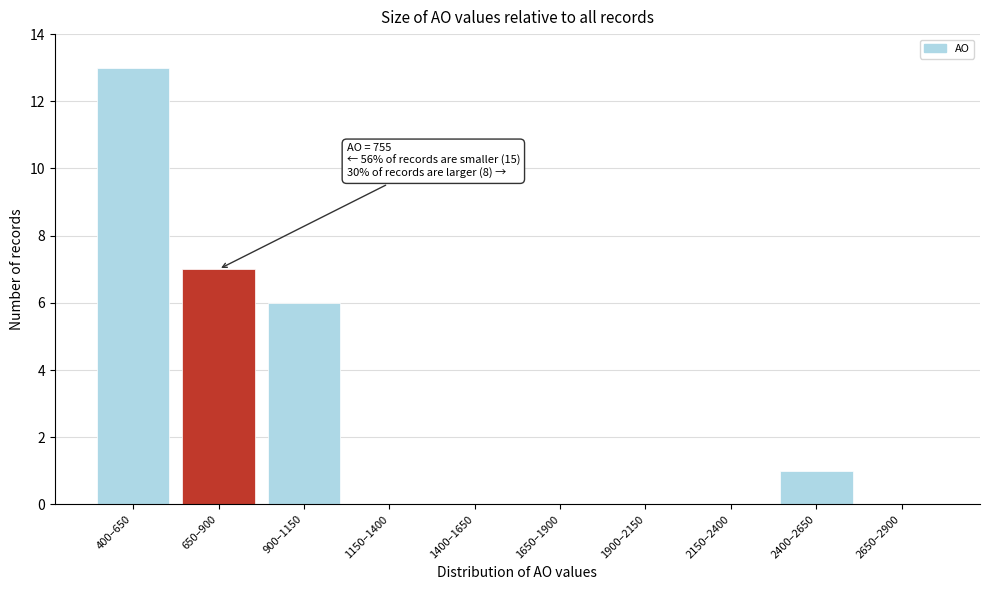

Reading left to right, what are all the values shown in this chart?

400–650=13	650–900=7	900–1150=6	1150–1400=0	1400–1650=0	1650–1900=0	1900–2150=0	2150–2400=0	2400–2650=1	2650–2900=0